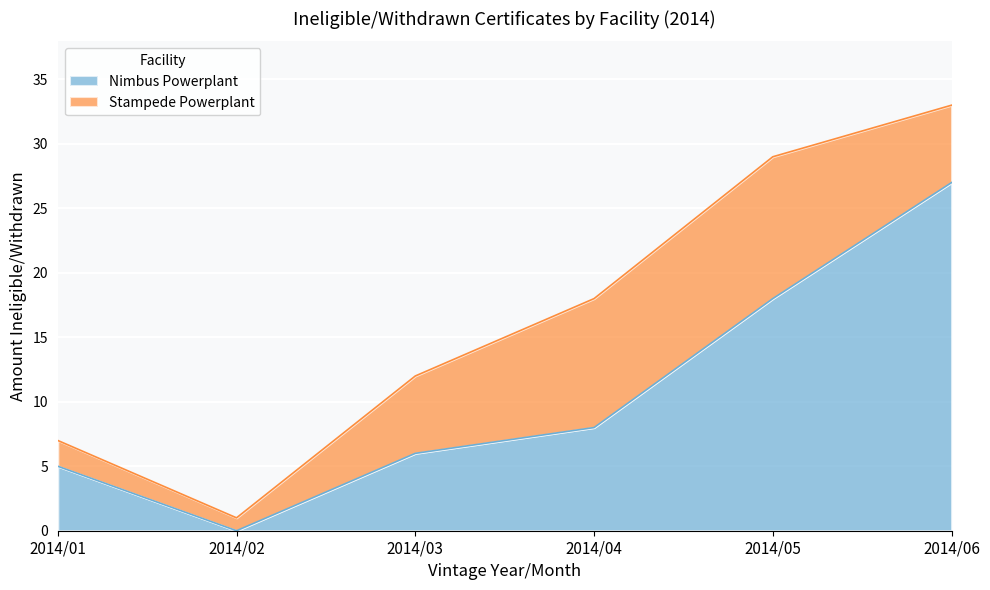

True or false: the data shows 2 at 2014/04.

False